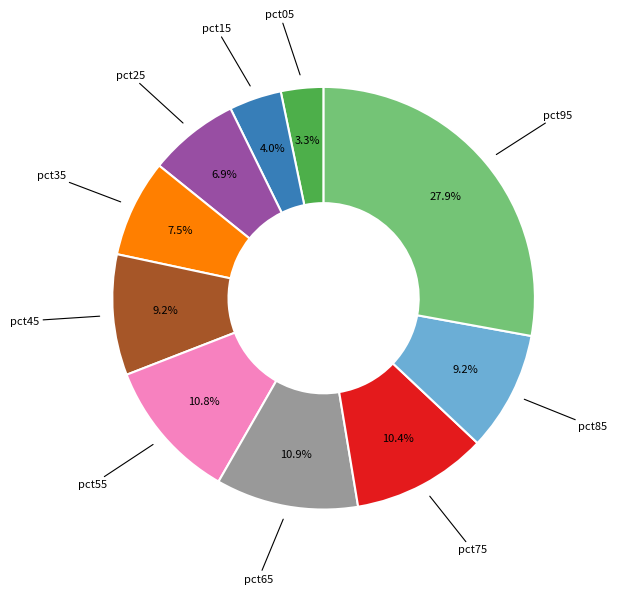

Is there any slice that represents more than half of the pie?

No